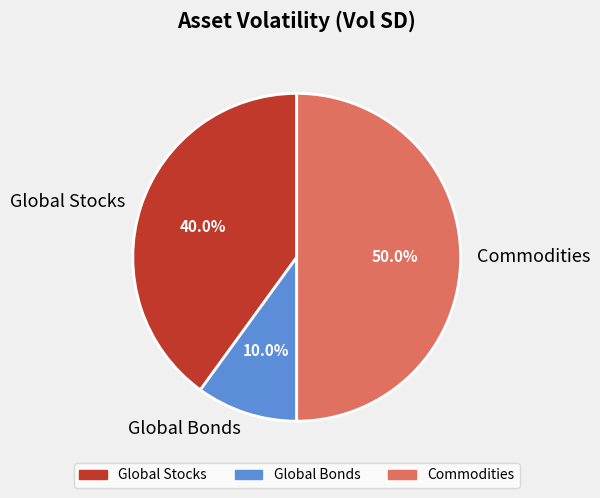

What percentage is the Global Stocks slice, to the nearest percent?

40%